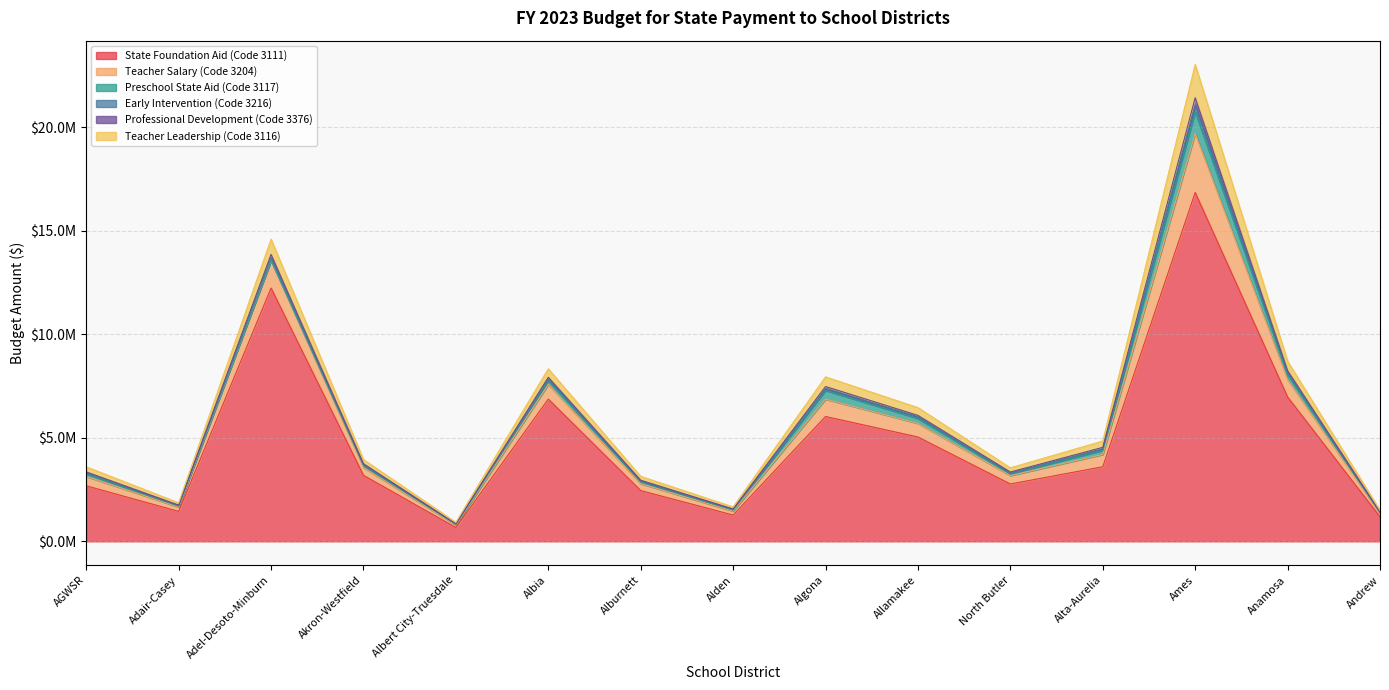

Which series changed the most between Adel-Desoto-Minburn and Algona?

State Foundation Aid (Code 3111)